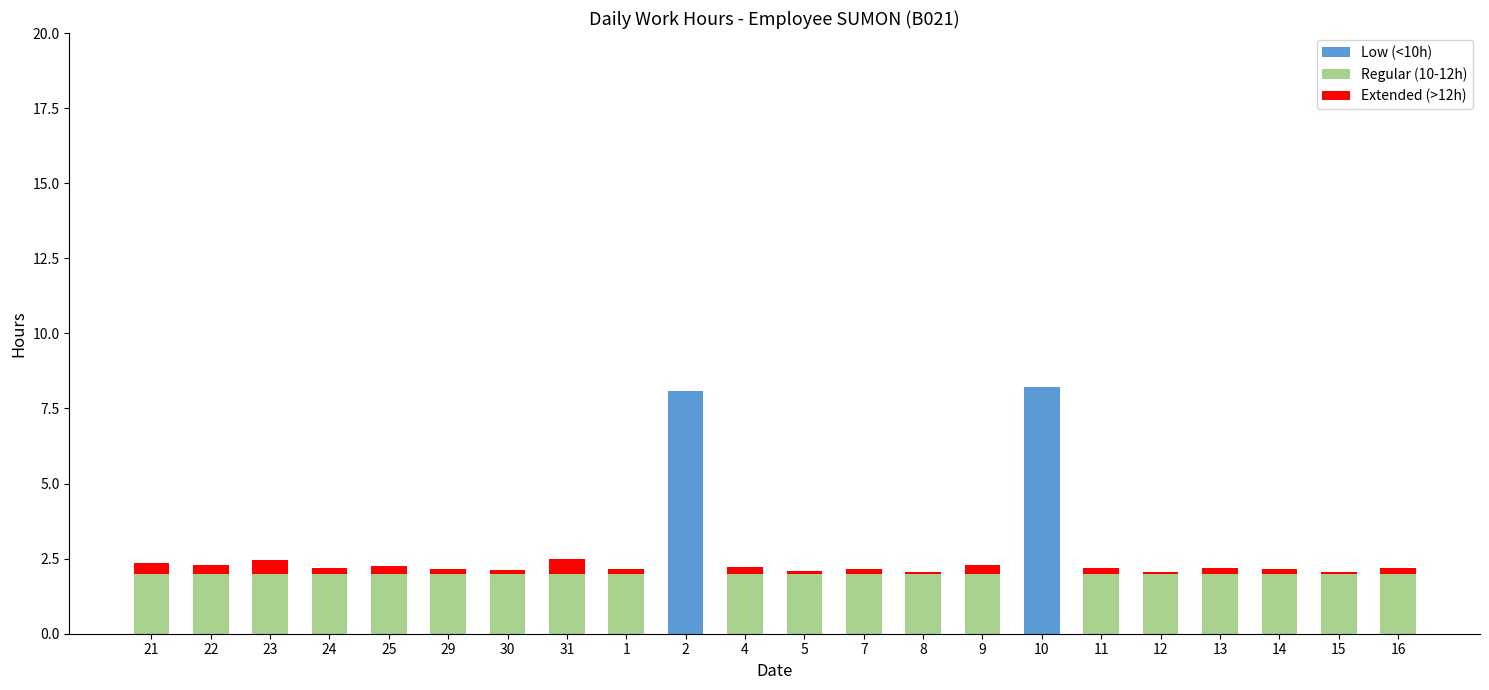

Count the number of categories in the chart.

22